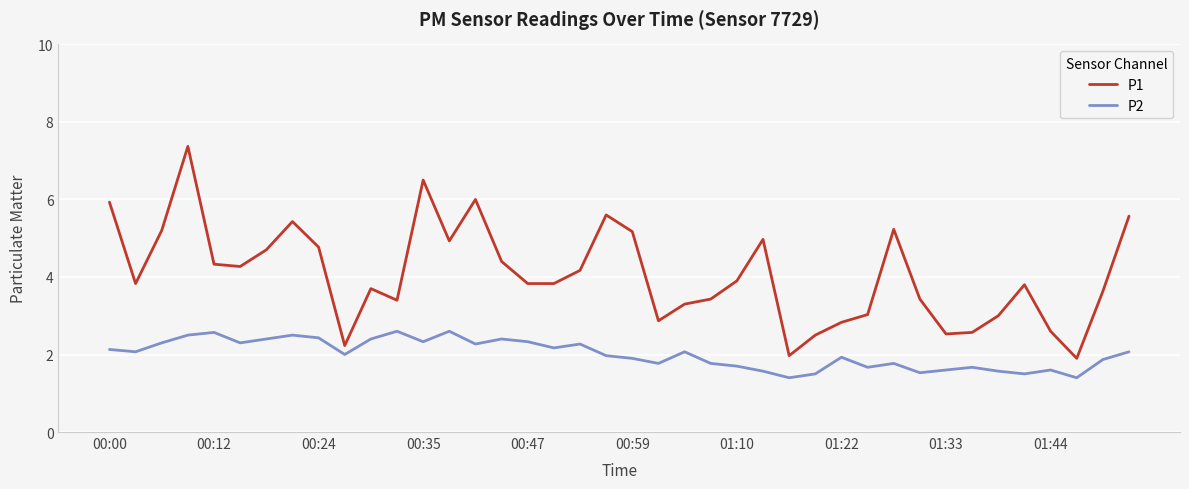

Rank the series by their maximum value, from highest to lowest.

P1, P2